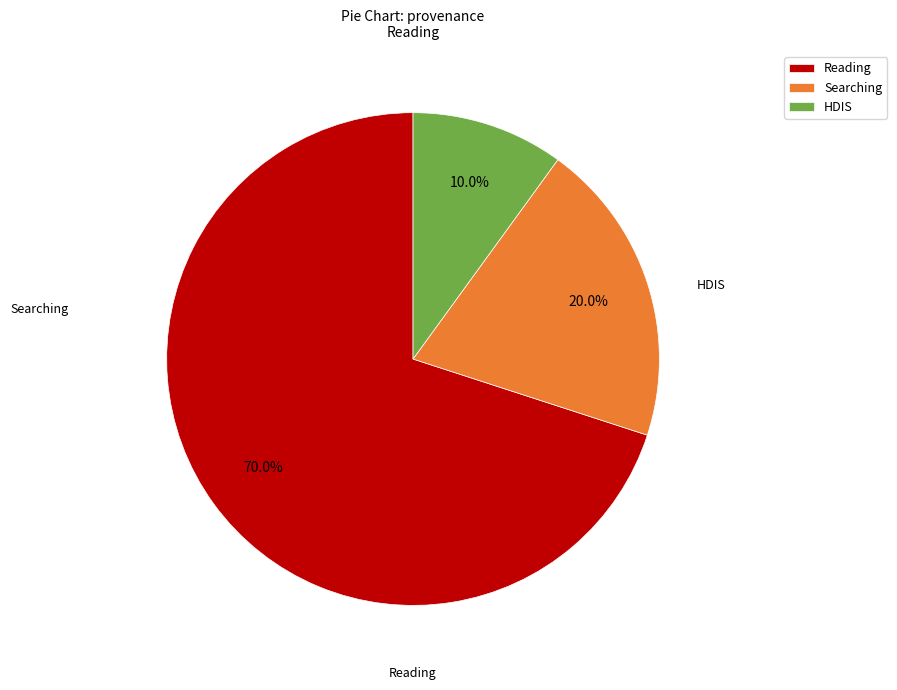

Is the sum of Reading and Searching greater than half?

Yes